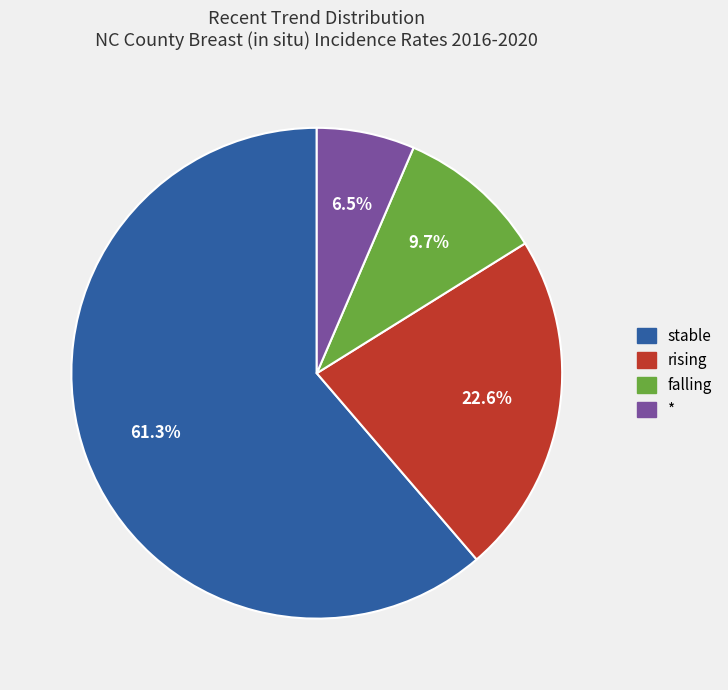

Is there any slice that represents more than half of the pie?

Yes